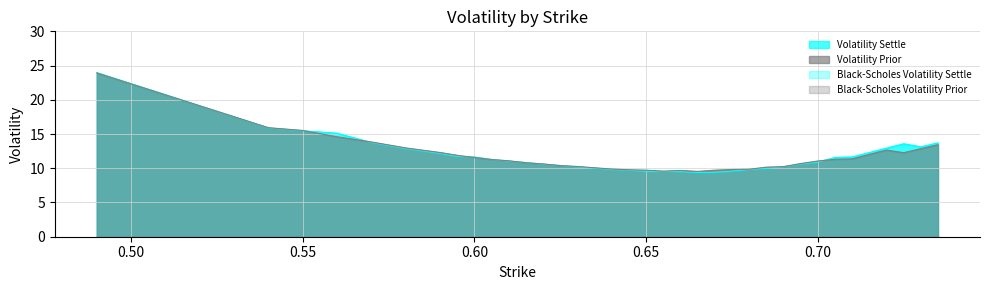

What is the sum of all Volatility Settle values?

503.7